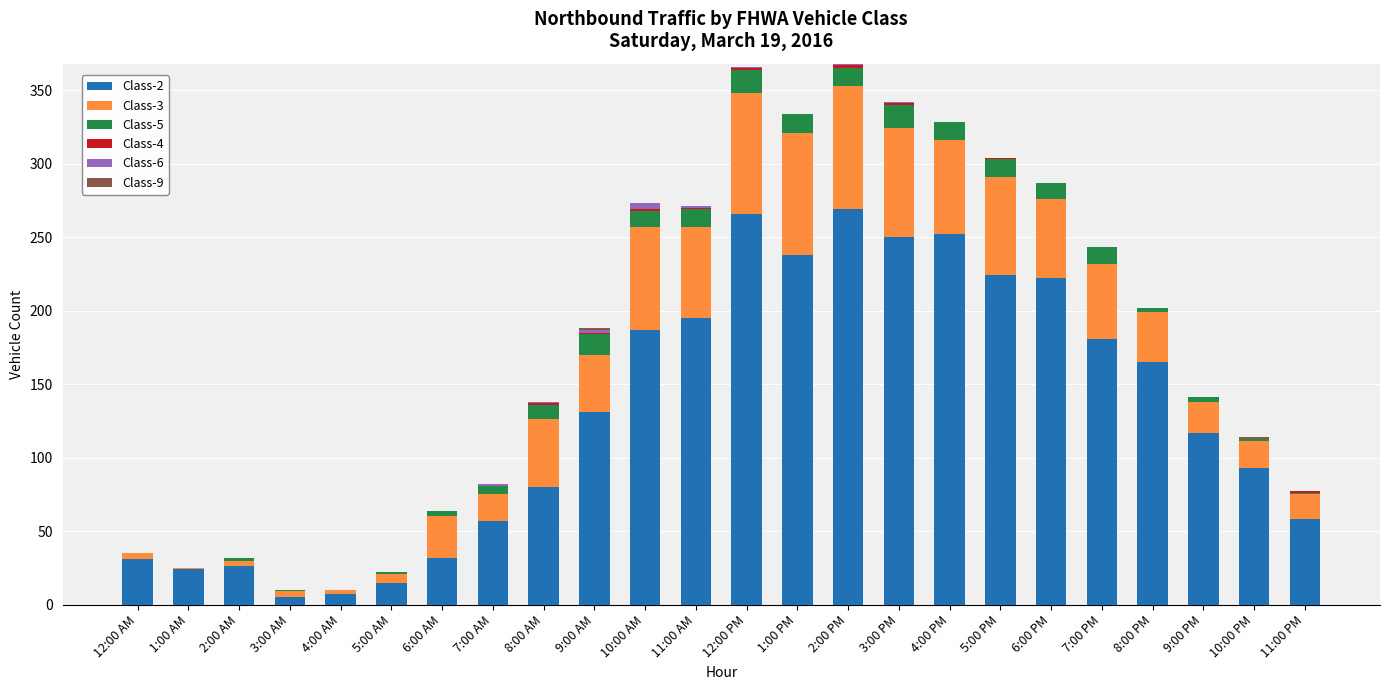

True or false: Class-2 has a value of 15 at 5:00 AM.

True